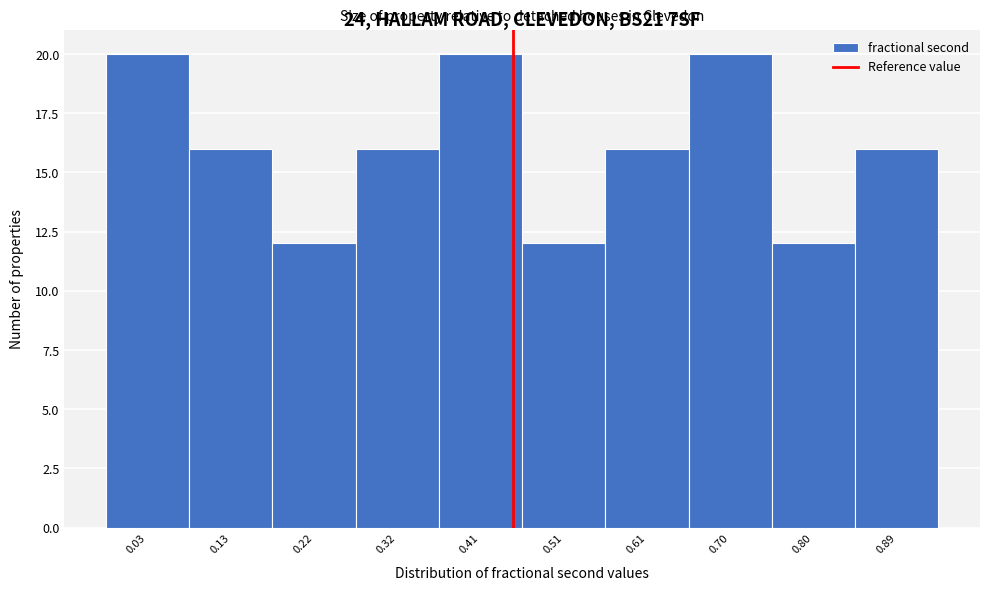

Reading left to right, extract all data points from this chart.

20	16	12	16	20	12	16	20	12	16